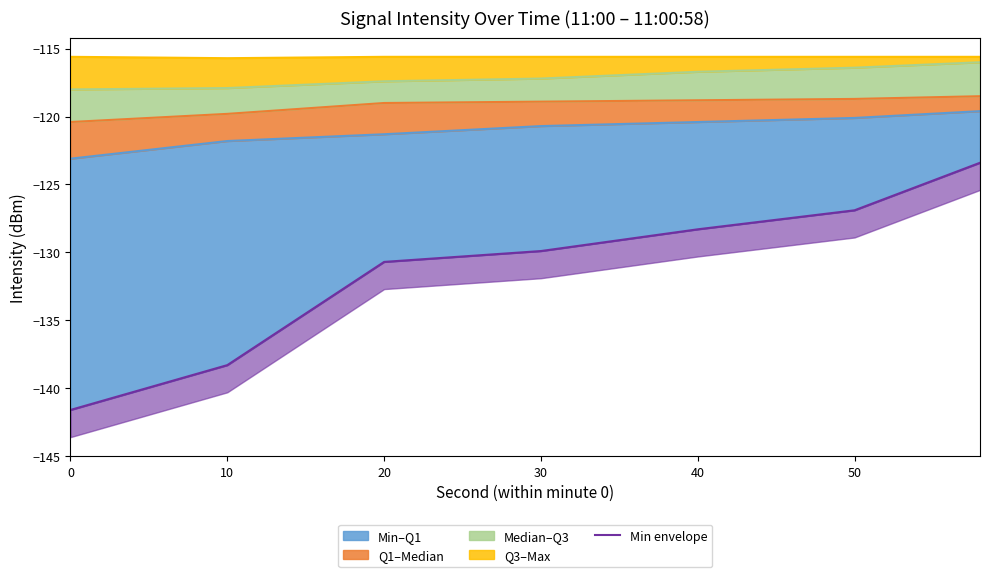

The chart shows a value of -51.2 at 10. True or false?

False